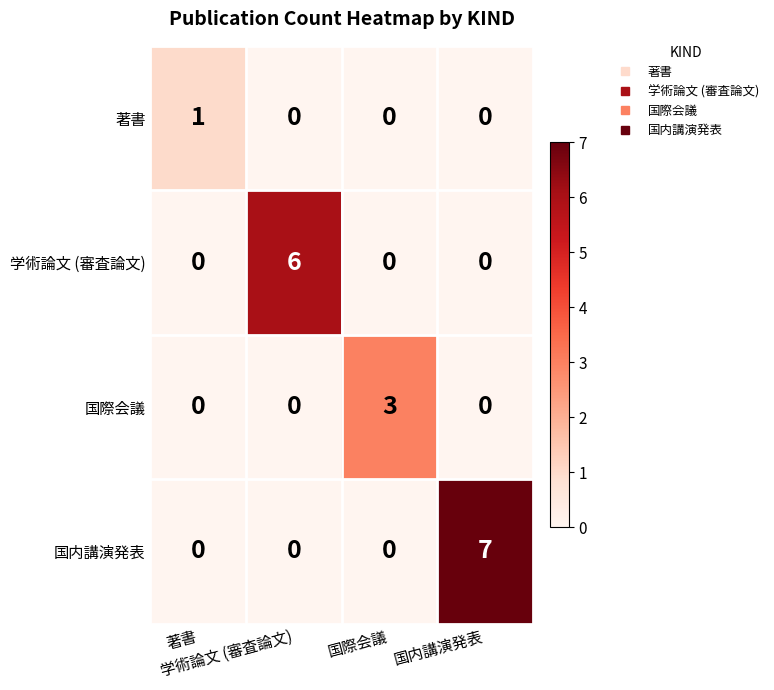

At how many categories does at least one series exceed 2?

3